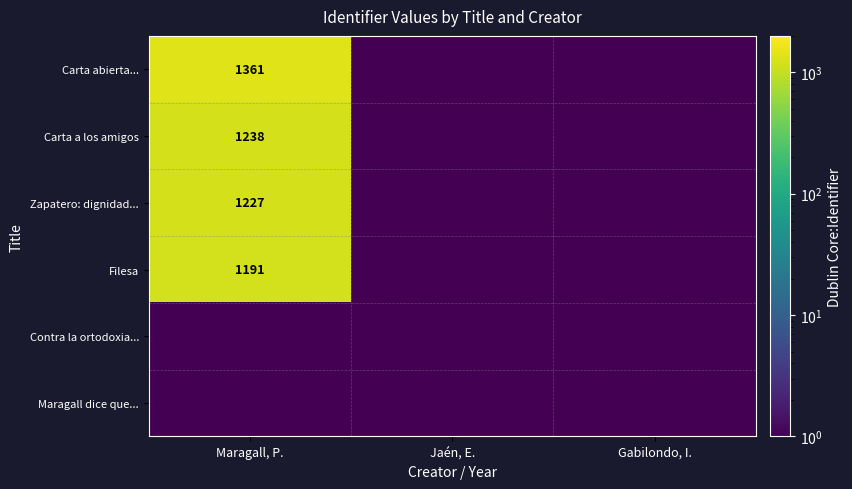

The Carta abierta... series shows 1965 at Maragall, P.. True or false?

False